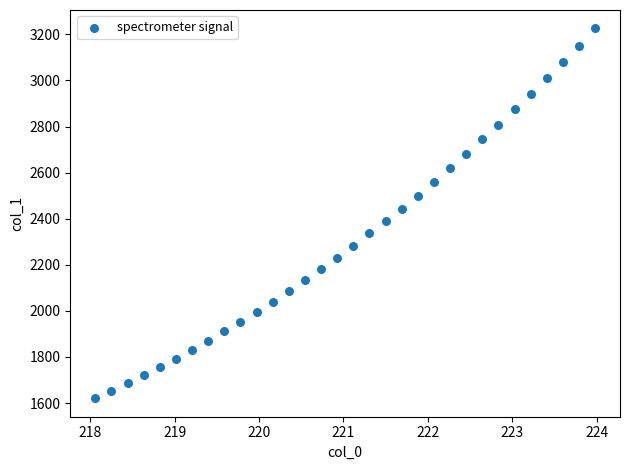

What is the range of X values (max minus min)?

5.9